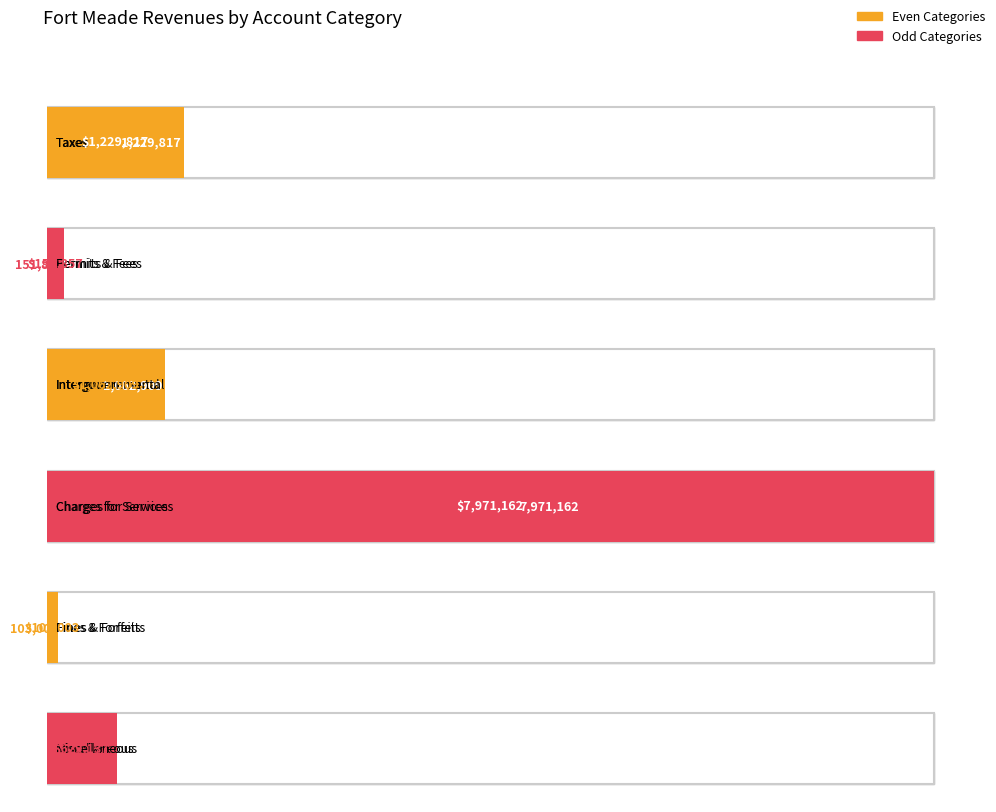

What position from the left is Taxes?

1